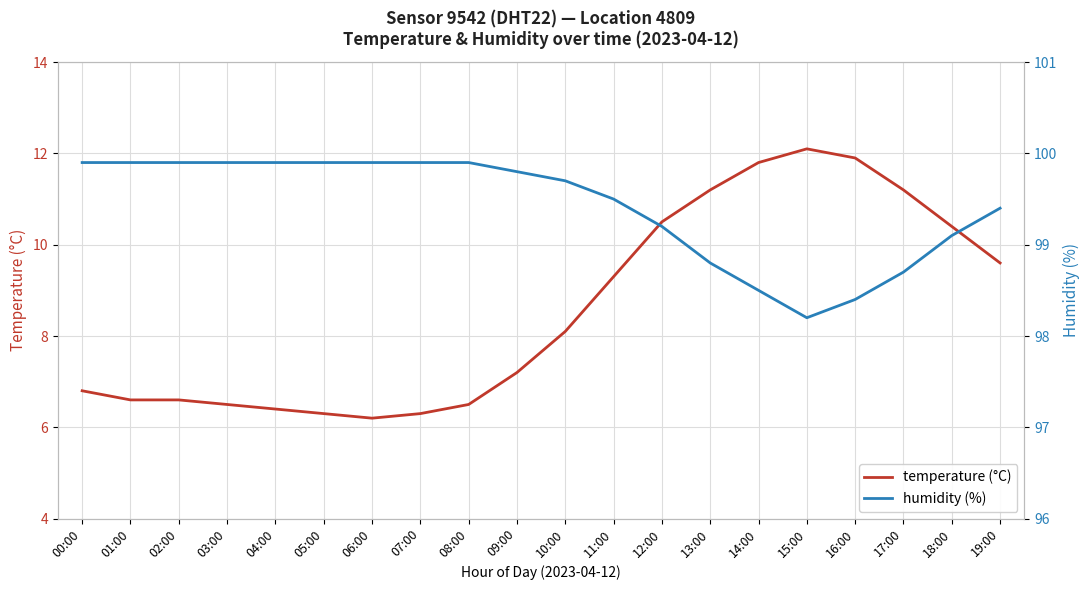

Is it true that humidity (%) equals 56.3 at 18:00?

False